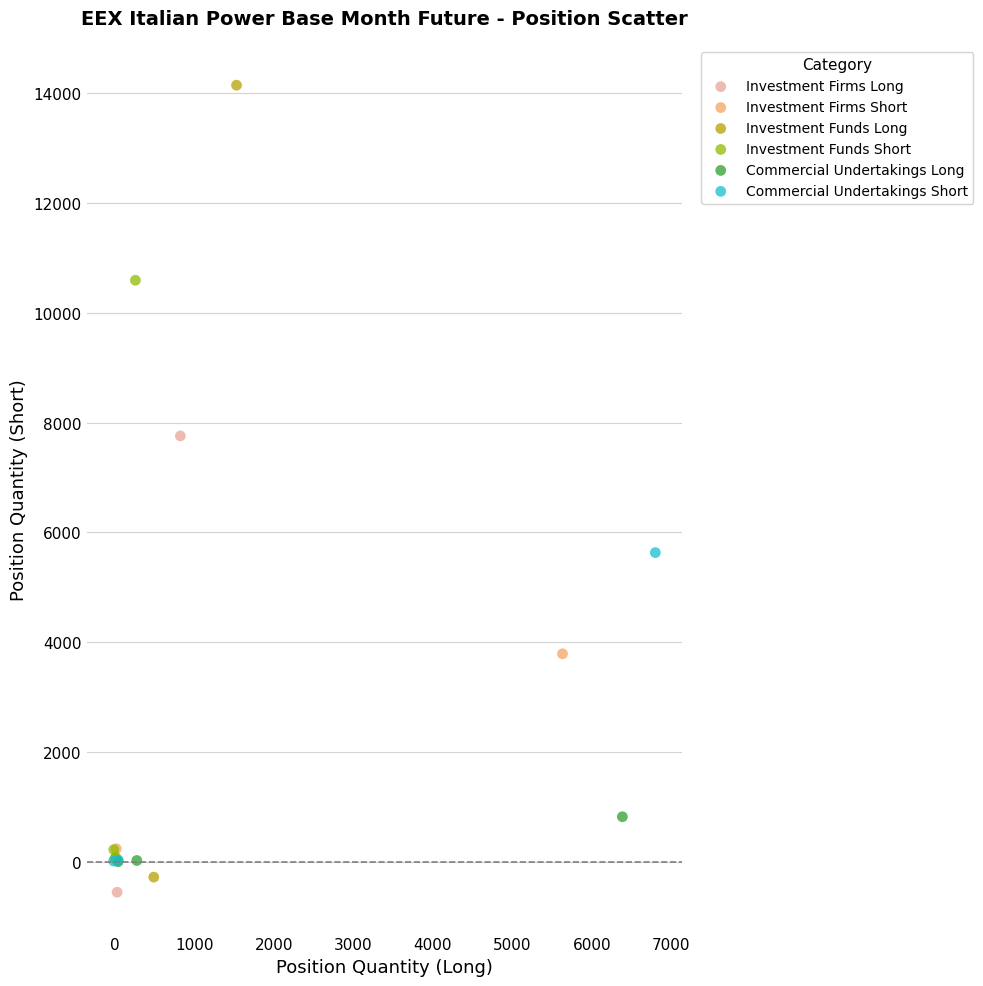

Which series has the widest spread of Y values?

Investment Funds Long